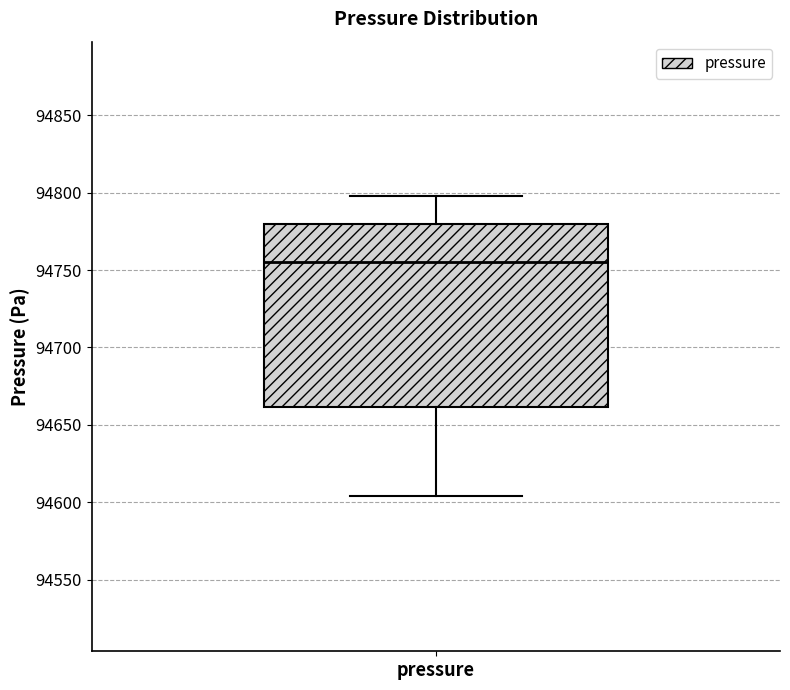

Read this box plot against the y-axis: the position of the median line, the range covered by the box, and the ends of both whiskers. The values are not printed on the chart, so give them approximately, as read against the axis.

median 94755, box 94660 to 94780, whiskers 94605 to 94800